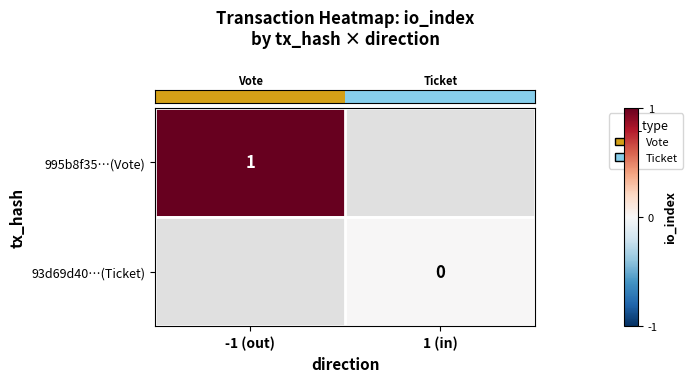

How many categories are shown in the chart?

2